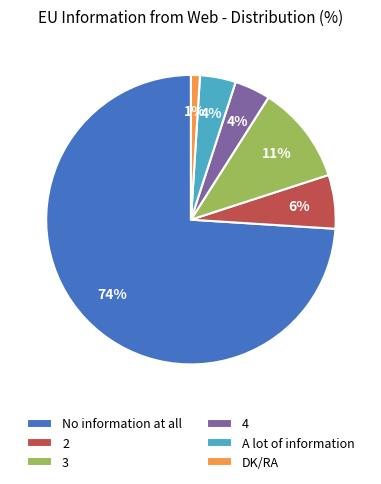

To the nearest percent, what portion does 2 represent?

6%